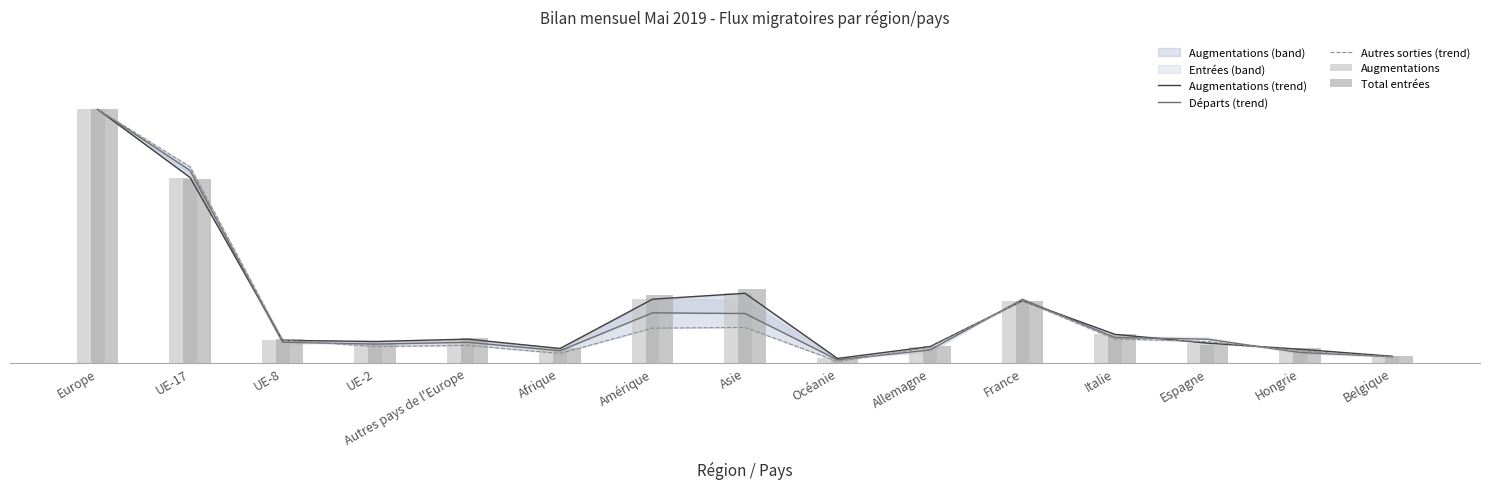

Which category has the lowest value across all series?

Océanie